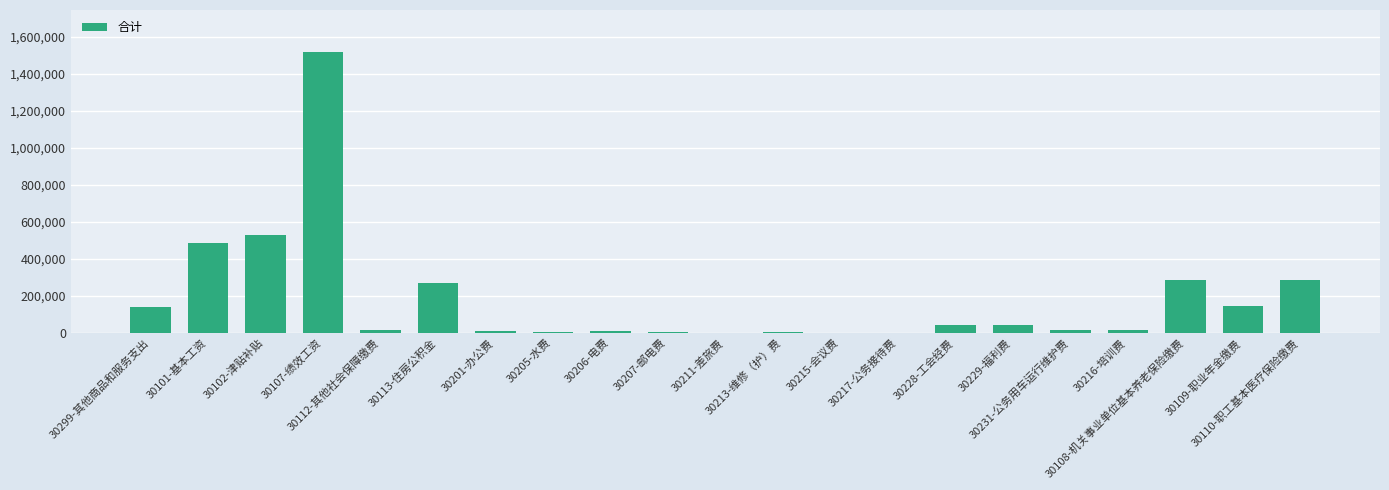

What is the maximum value shown in the chart?

1517344.0